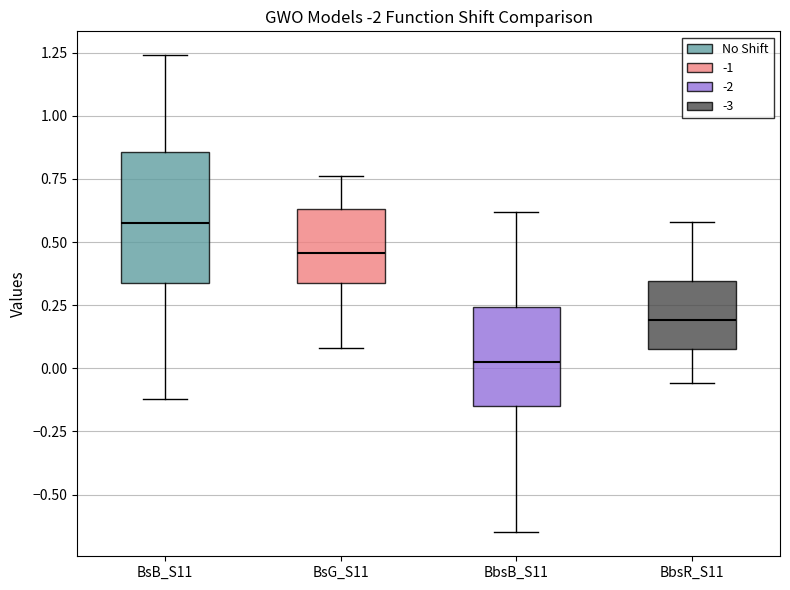

Reading left to right, read every box against the y-axis: the position of its median line, the range the box covers, and the ends of its whiskers. The values are not printed on the chart, so give them approximately, as read against the axis.

BsB_S11: median 0.60, box 0.35 to 0.85, whiskers -0.10 to 1.25
BsG_S11: median 0.45, box 0.35 to 0.65, whiskers 0.10 to 0.75
BbsB_S11: median 0.05, box -0.15 to 0.25, whiskers -0.65 to 0.60
BbsR_S11: median 0.20, box 0.10 to 0.35, whiskers -0.05 to 0.60